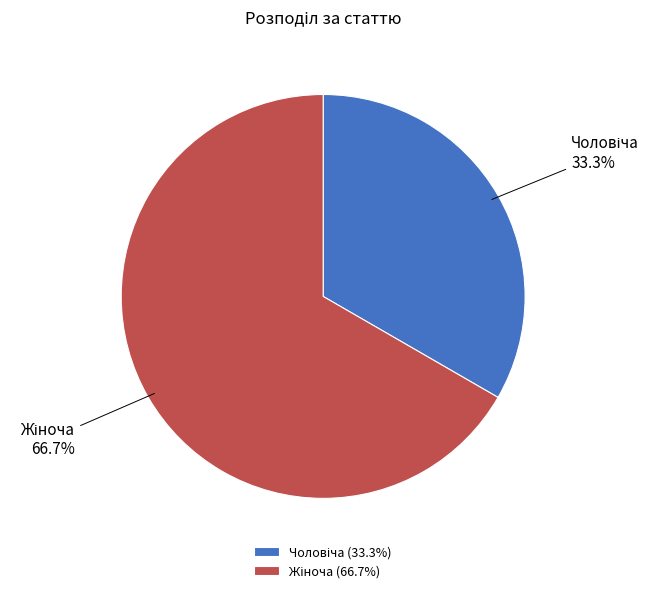

Does any single category account for the majority?

Yes